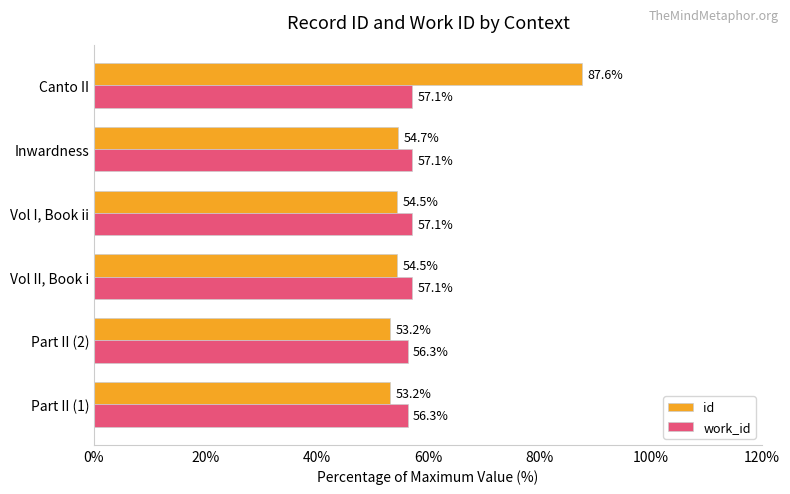

What is the sum of all id values?

357.6